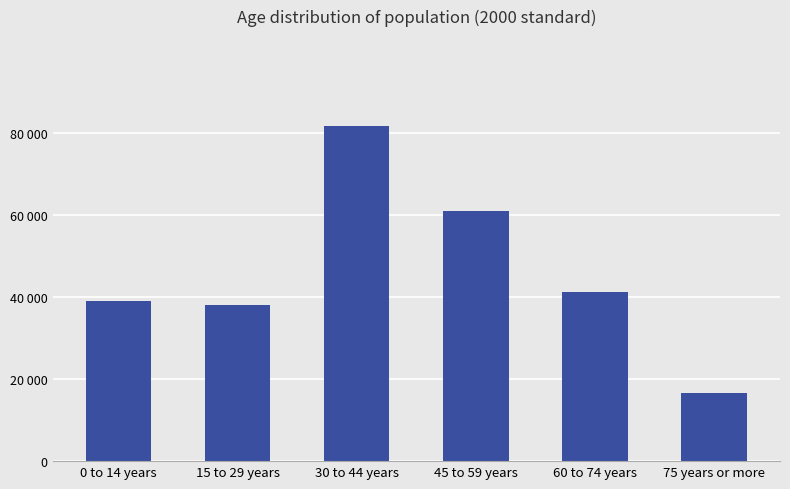

What is the greatest value displayed?

81892